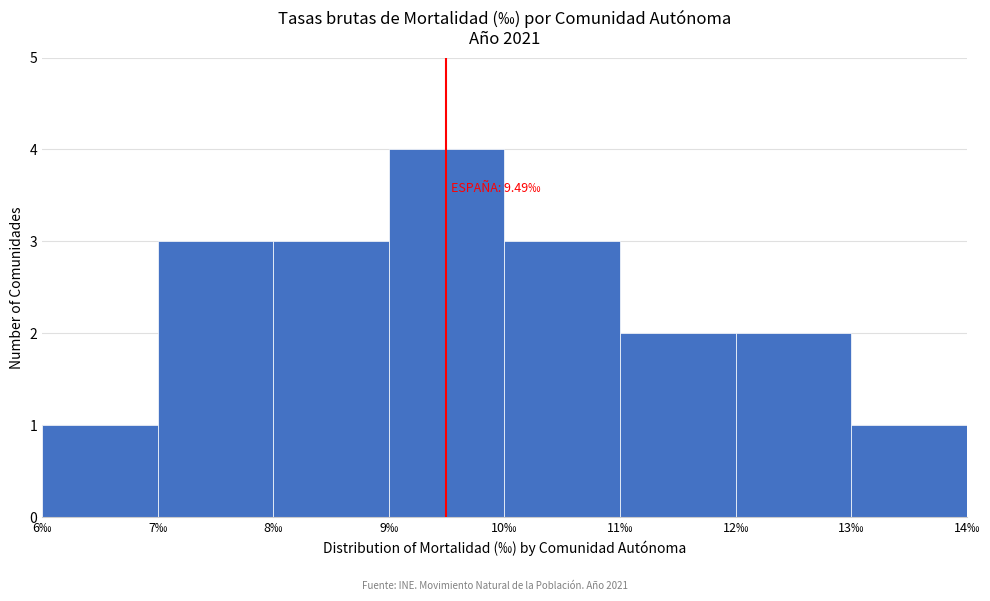

Which range on the x-axis has the tallest bar?

9 to 10